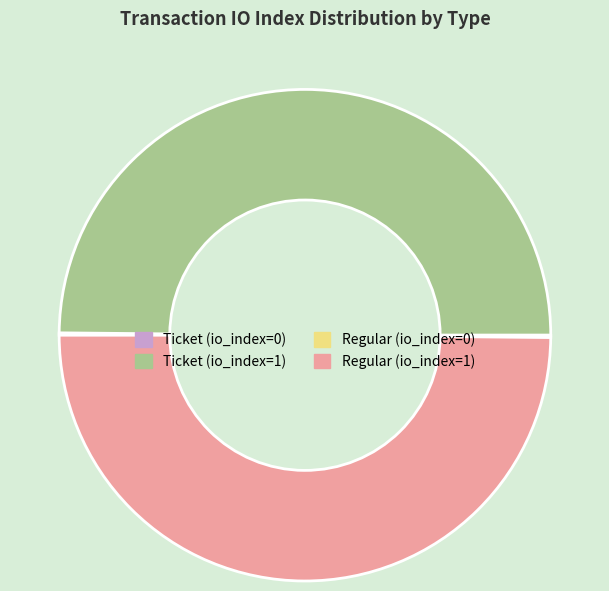

The Regular (io_index=1) slice represents 50% of the pie. True or false?

True